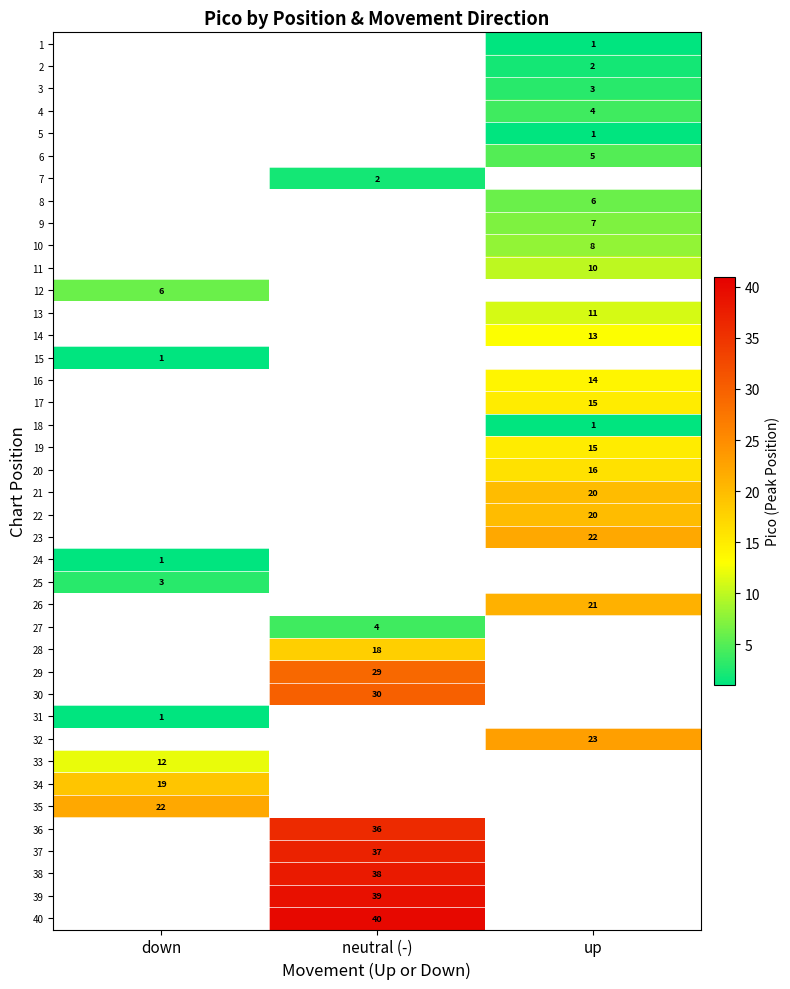

The 37 series shows 49 at neutral (-). True or false?

False